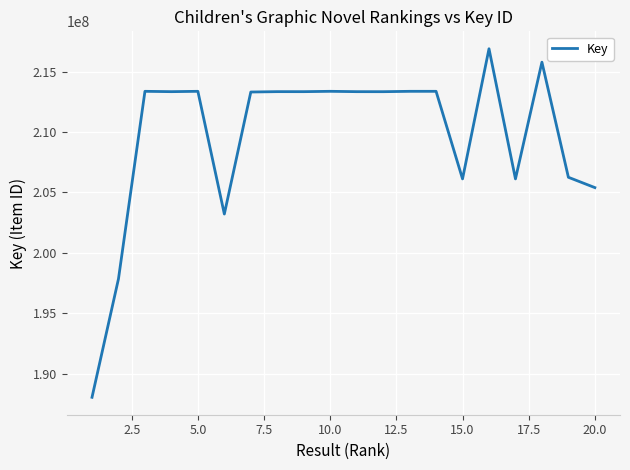

What is the maximum value shown in the chart?

216883296